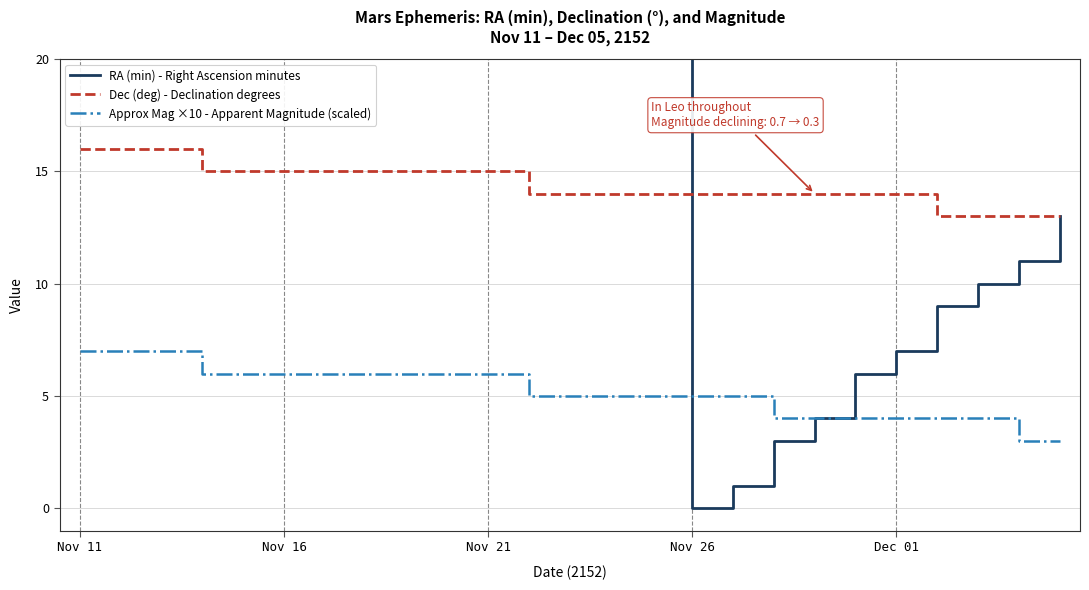

What is the highest value of the Dec (deg) - Declination degrees series?

16